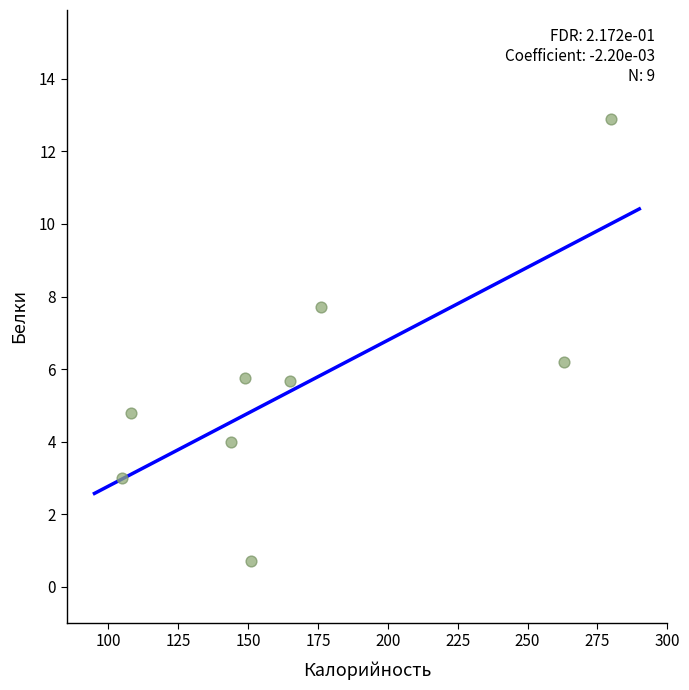

What is the average X value?

171.2